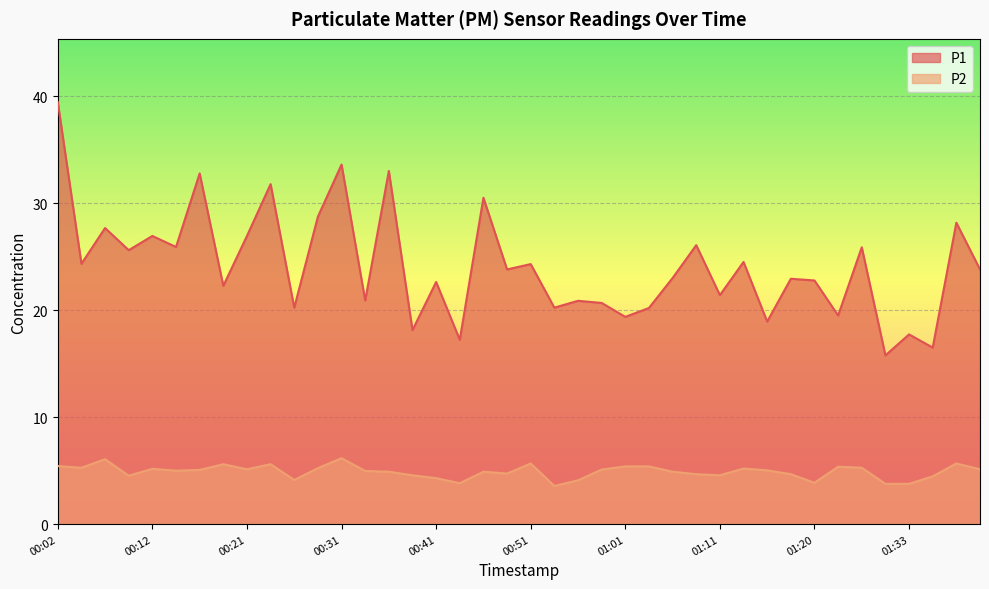

Reading left to right, transcribe all the data shown in this chart.

P1: 39.4	24.3	27.7	25.6	26.9	25.9	32.8	22.3	26.9	31.8	20.2	28.7	33.6	20.9	33.0	18.1	22.6	17.2	30.5	23.8	24.3	20.2	20.9	20.7	19.4	20.2	23.0	26.1	21.4	24.5	18.9	22.9	22.8	19.5	25.9	15.8	17.7	16.5	28.2	23.8
P2: 5.4	5.3	6.1	4.5	5.2	5.0	5.1	5.6	5.1	5.6	4.1	5.2	6.2	5.0	4.9	4.6	4.3	3.8	4.9	4.7	5.7	3.6	4.1	5.1	5.4	5.4	4.9	4.7	4.6	5.2	5.0	4.7	3.9	5.4	5.3	3.8	3.8	4.5	5.7	5.1